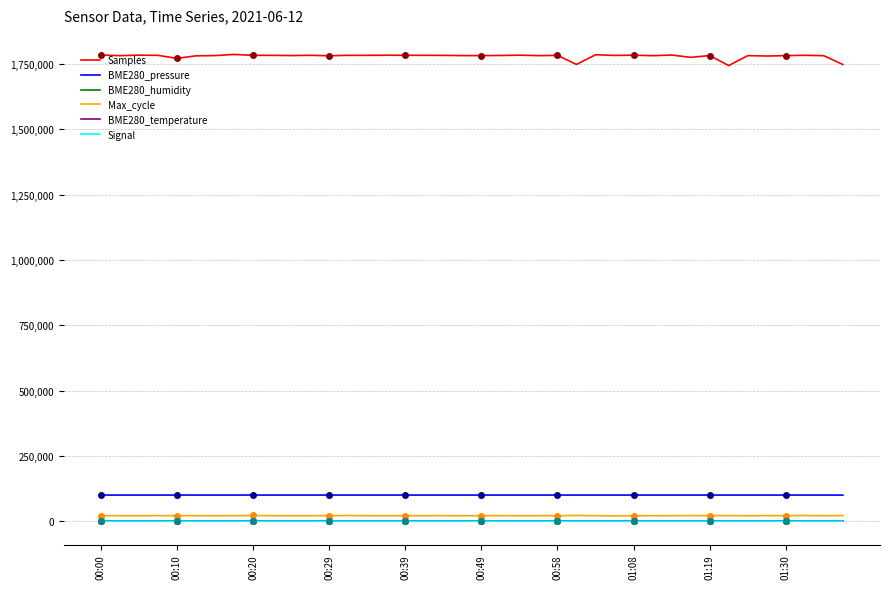

What is the lowest value of the Max_cycle series?

20159.0